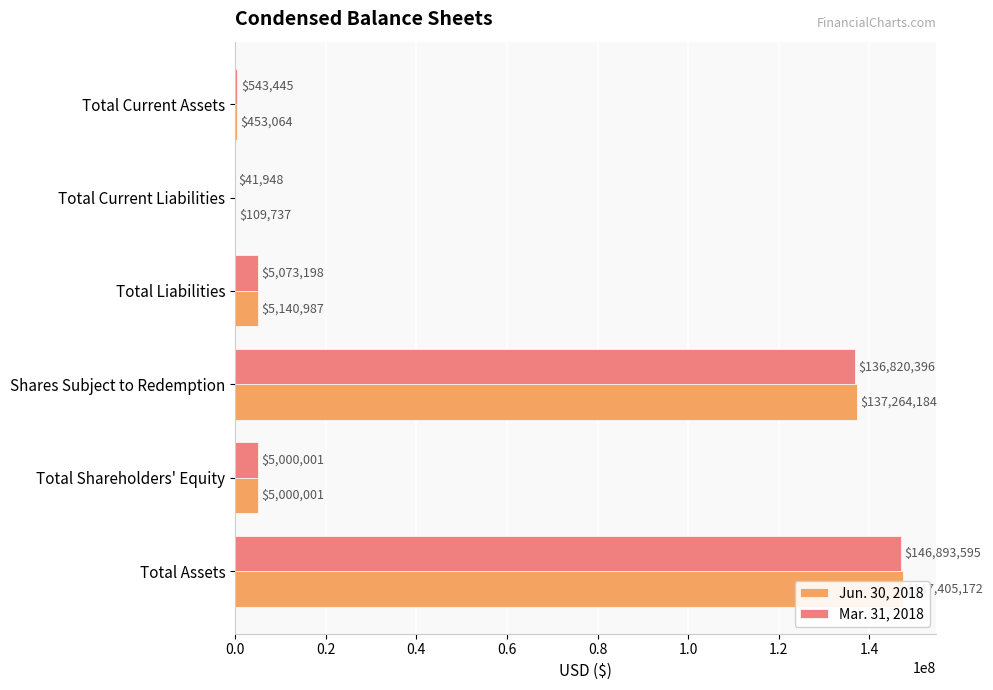

Which series has the largest total across all categories?

Jun. 30, 2018